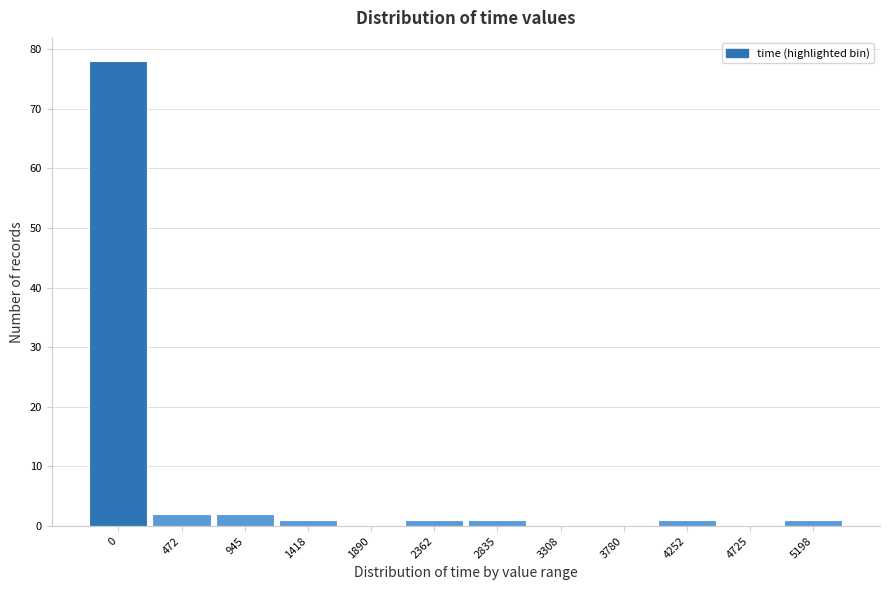

Reading left to right, extract all data points from this chart.

0=78	472=2	945=2	1418=1	1890=0	2362=1	2835=1	3308=0	3780=0	4252=1	4725=0	5198=1